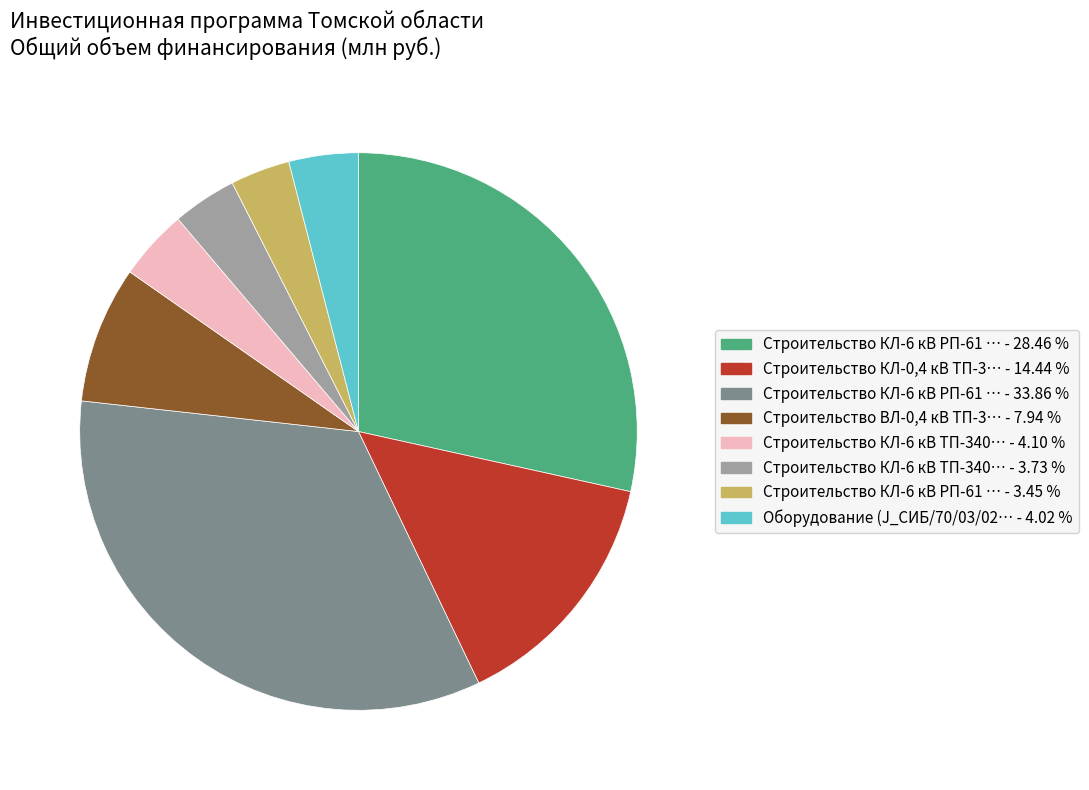

How many slices are in this pie chart?

8